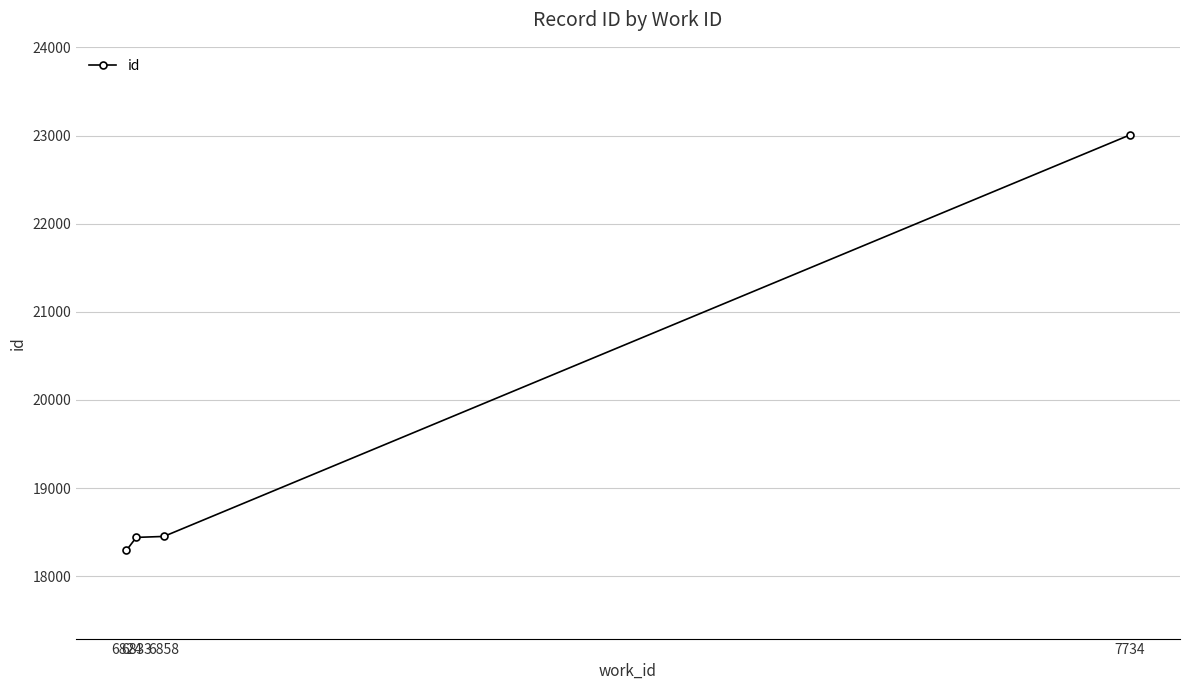

True or false: there are more than 2 points higher than both neighbors.

False